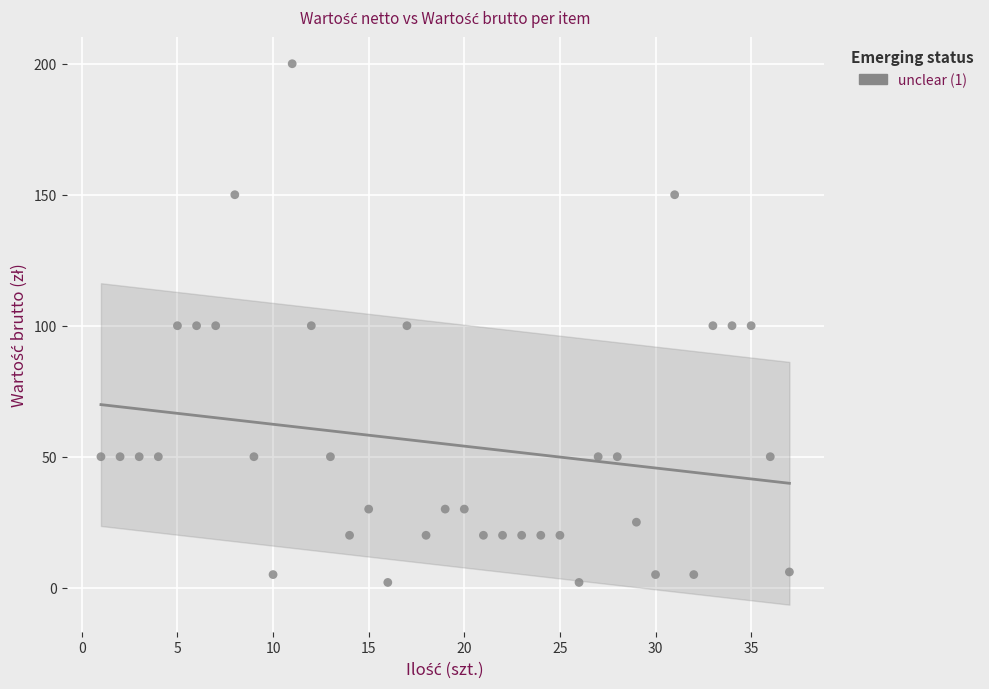

What is the range of Y values (max minus min)?

198